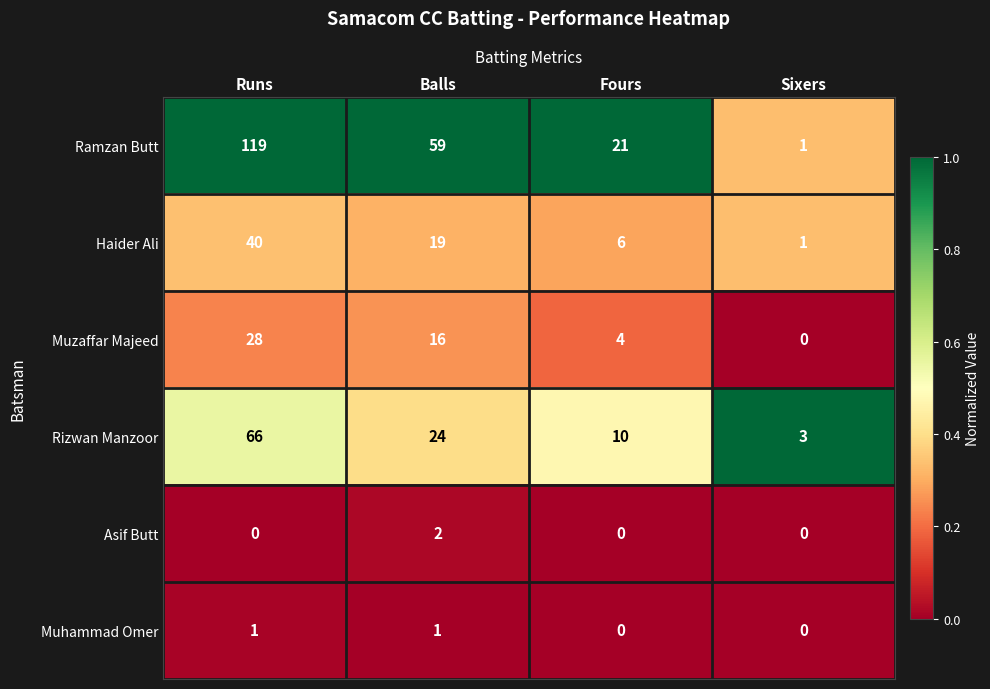

Where is Ramzan Butt nearest to the value 60?

Balls